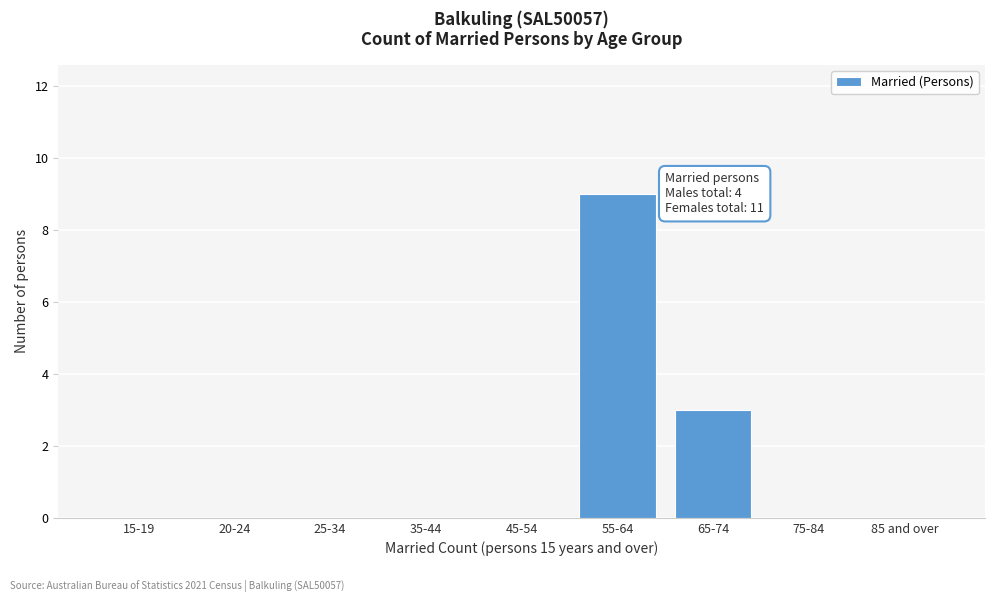

Reading left to right, list all the values displayed in this chart.

15-19=0	20-24=0	25-34=0	35-44=0	45-54=0	55-64=9	65-74=3	75-84=0	85 and over=0